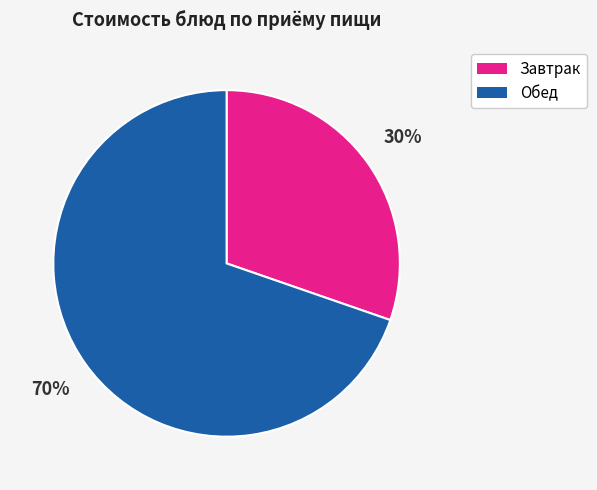

Is there a majority slice in this chart?

Yes